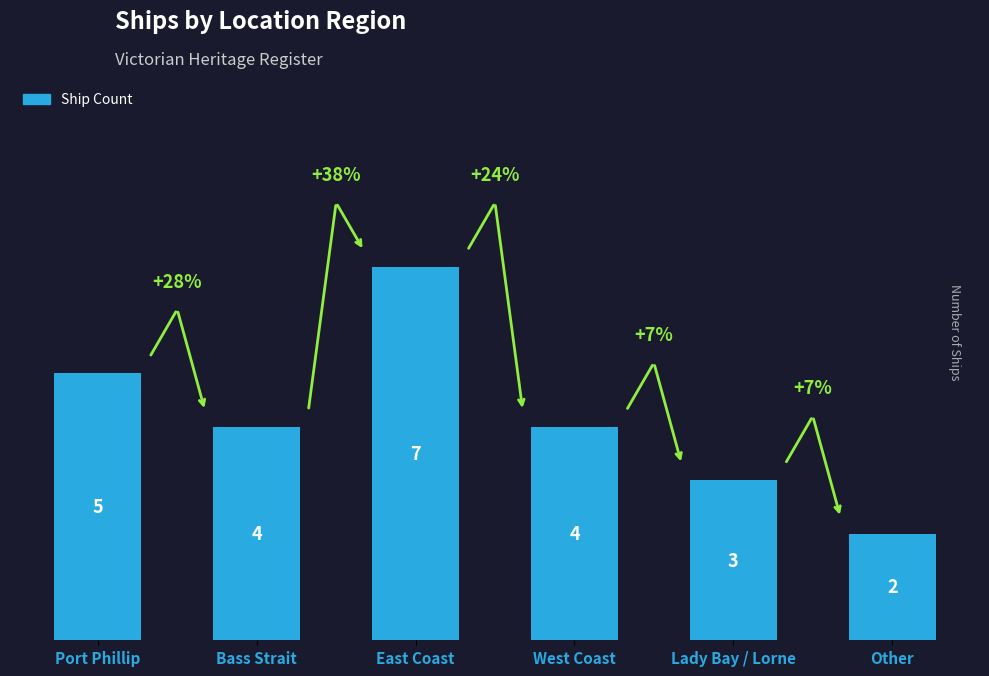

How many bars are there in total?

6